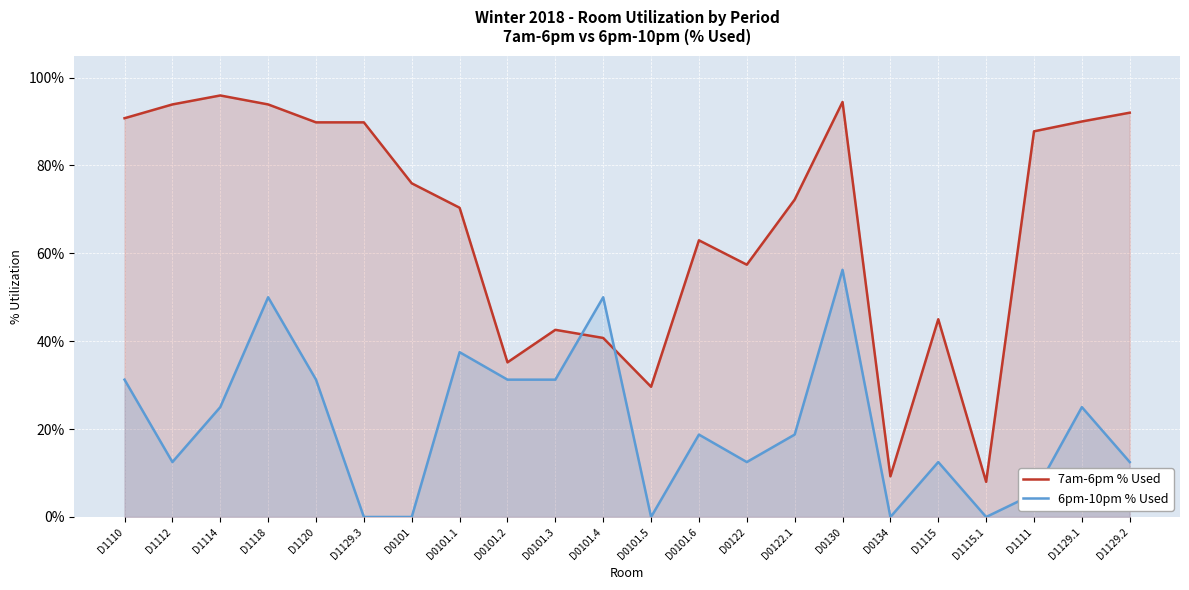

List the series in order of their overall mean, highest first.

7am-6pm % Used, 6pm-10pm % Used